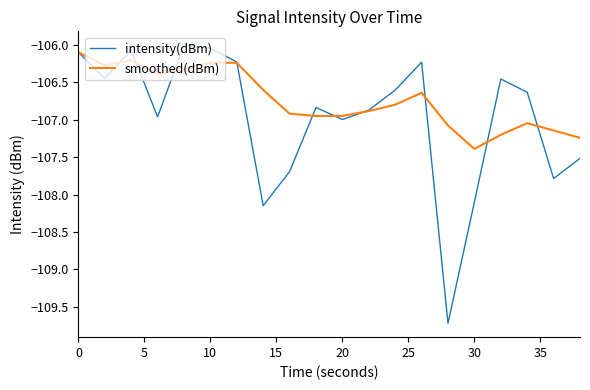

Which series has the largest total across all categories?

smoothed(dBm)